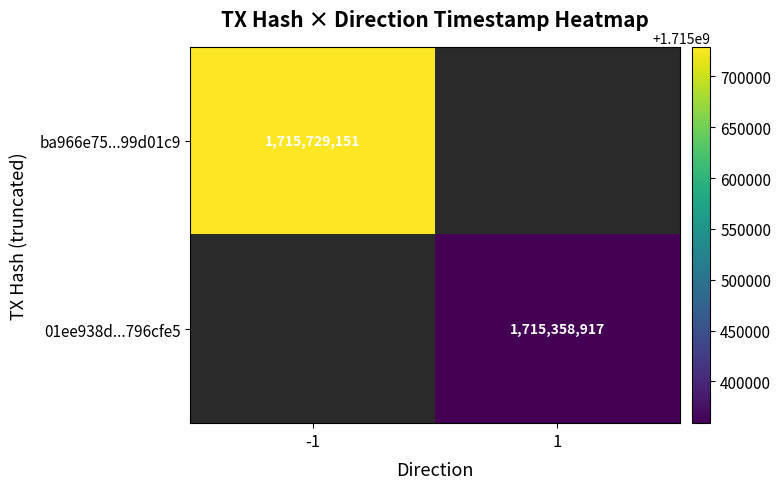

Is the value of ba966e75...99d01c9 at -1 greater than the value of 01ee938d...796cfe5 at 1?

Yes